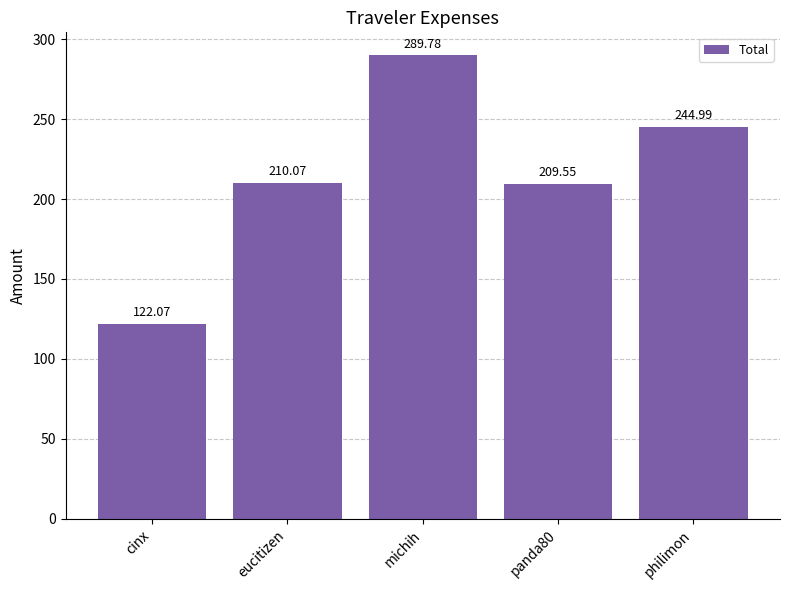

How many bars are there in total?

5